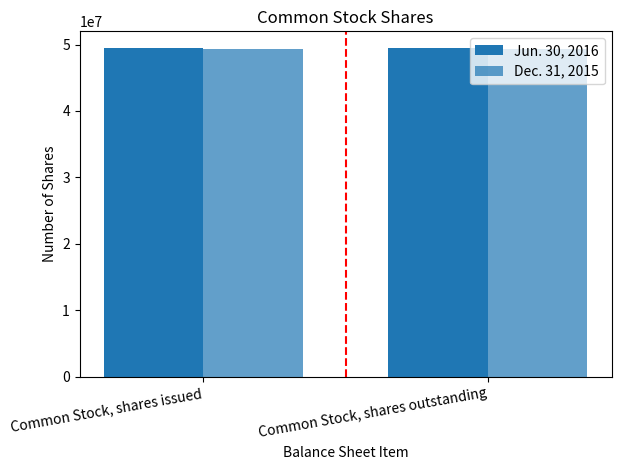

How many bars are there in each group?

2